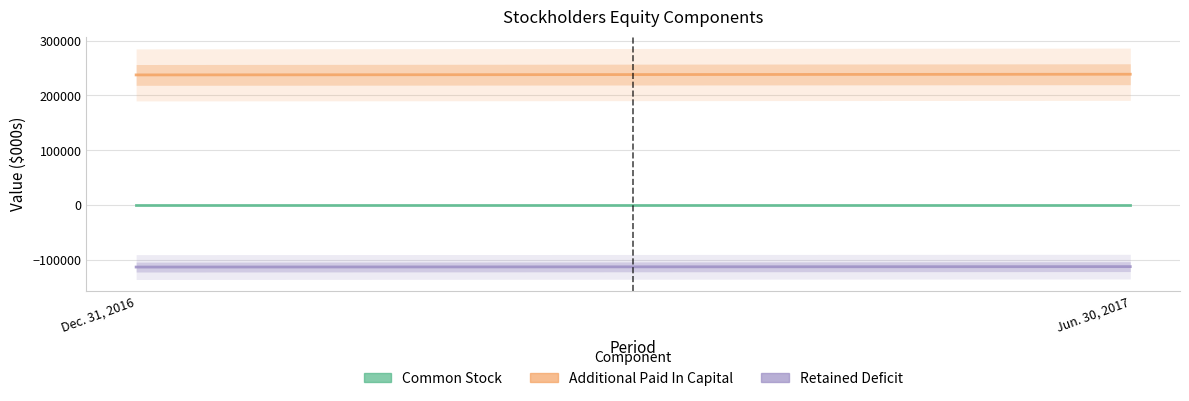

What is the value of the Common Stock point at the 1st from the left?

299